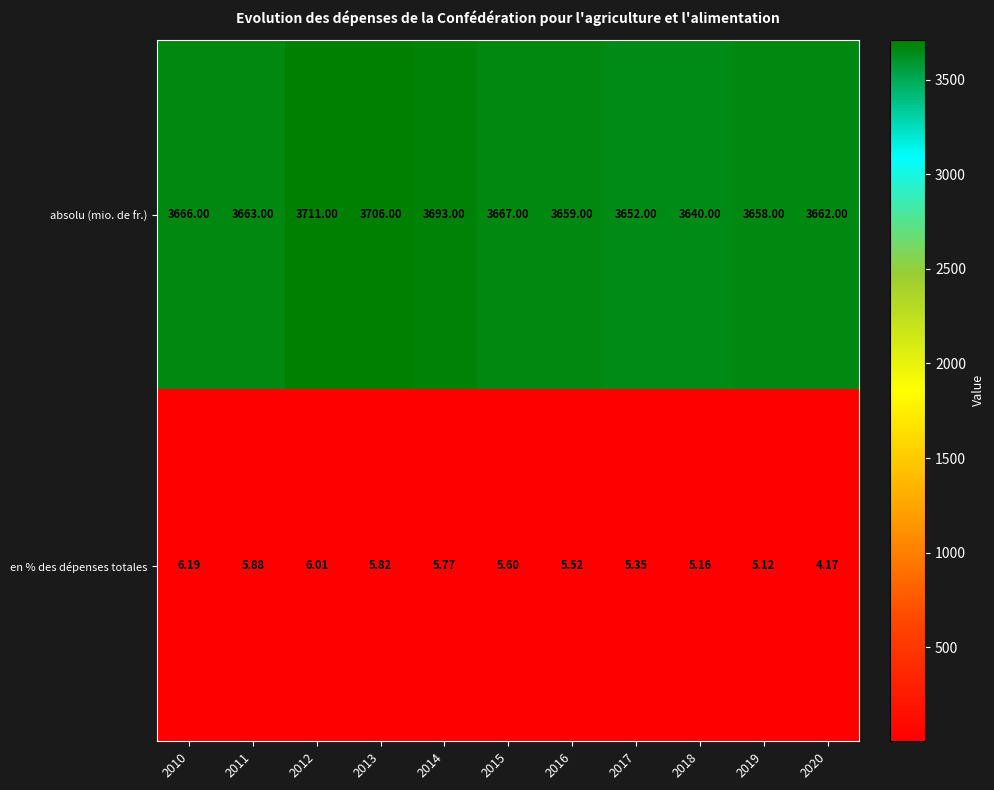

Rank the series at 2012 from lowest to highest value.

en % des dépenses totales, absolu (mio. de fr.)